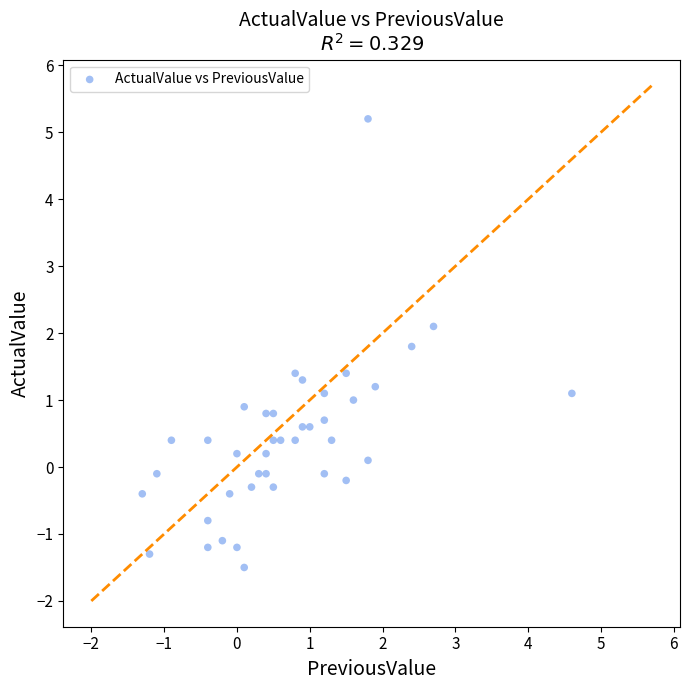

What is the range of X values (max minus min)?

5.9